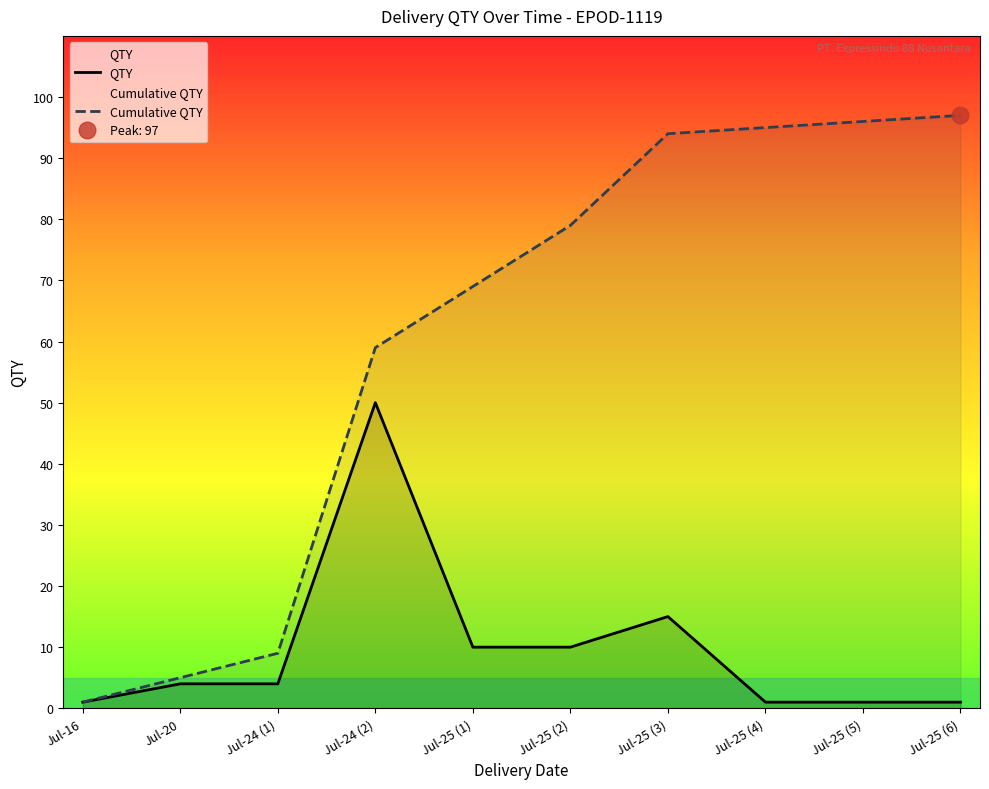

What is the label of the 5th point from the left?

Jul-25 (1)